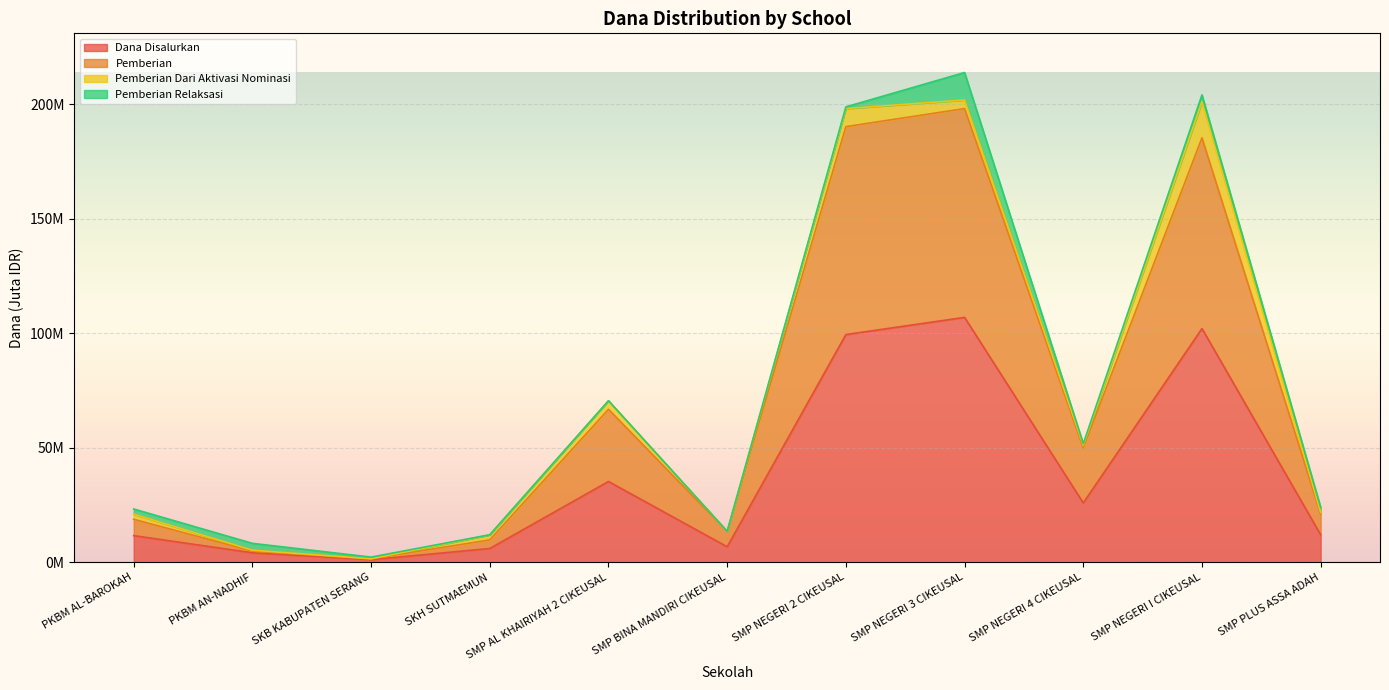

What is the difference between the second highest and minimum values in the Pemberian series?

188.6